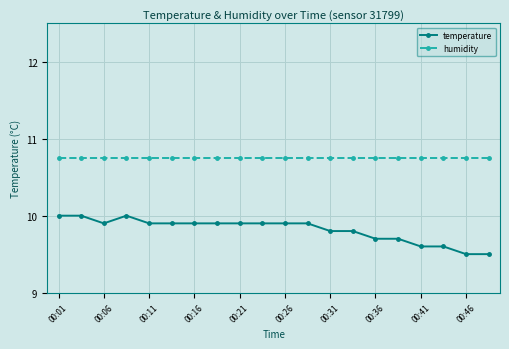

Count the temperature values in the range 9 to 10.

20